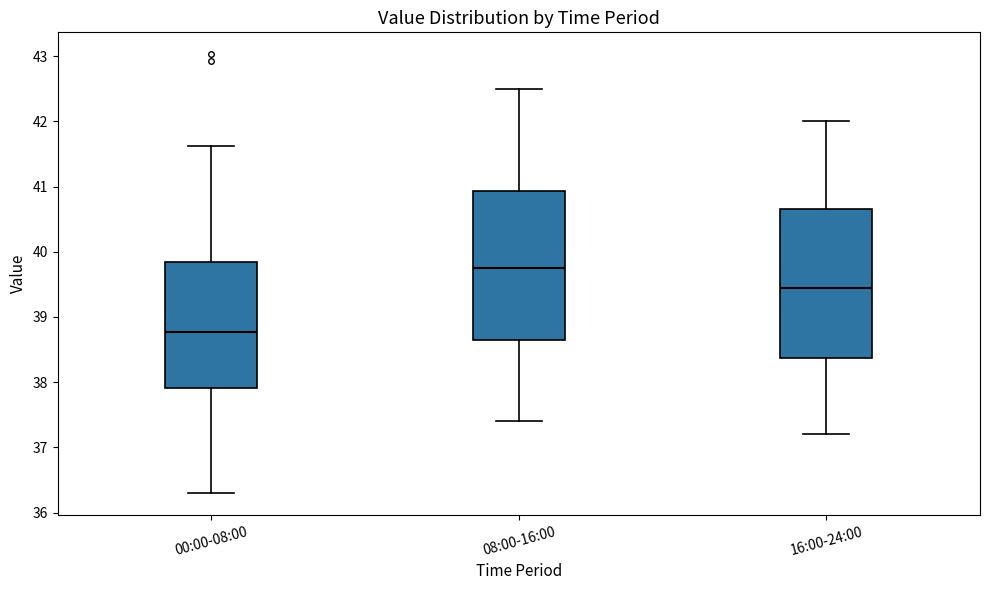

Where is the upper edge of the box for 16:00-24:00 on the y-axis? The values are not printed on the chart, so give them approximately, as read against the axis.

40.7